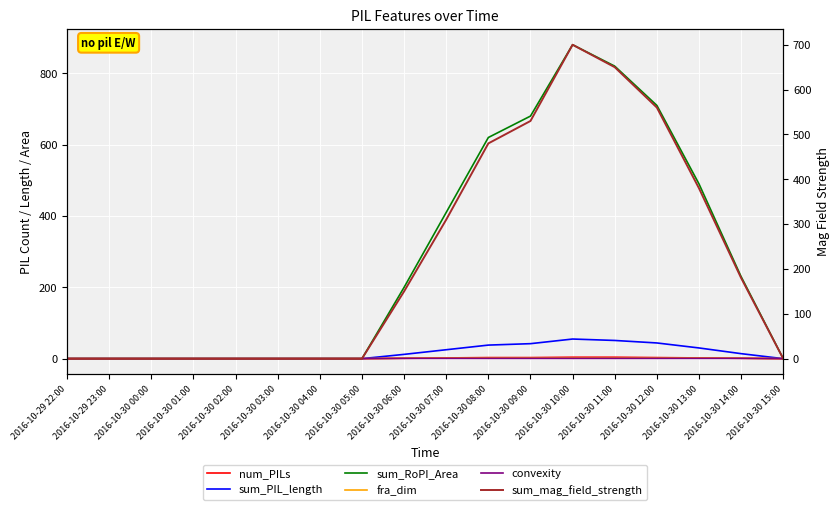

Is it true that convexity equals 0.4 at 2016-10-30 05:00?

False